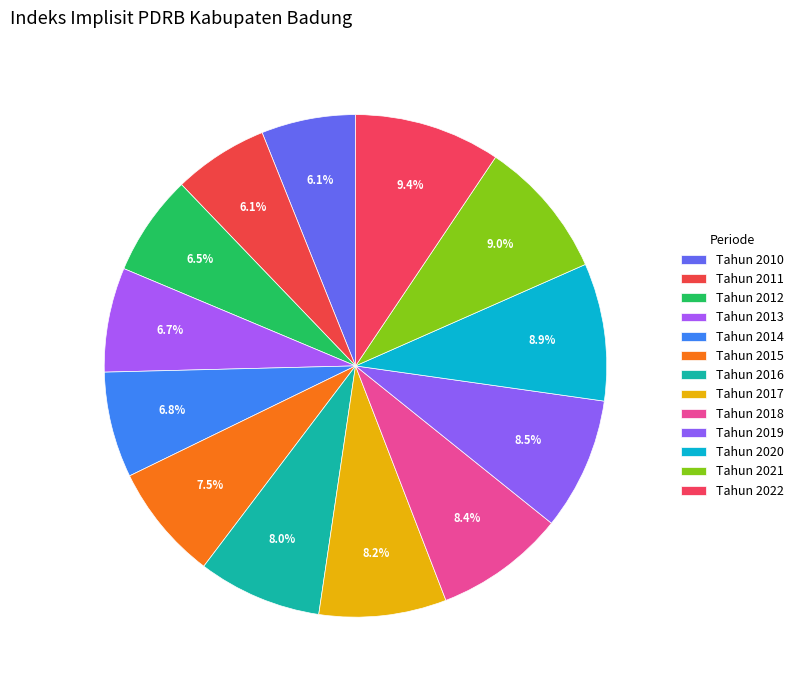

Is Tahun 2019 the majority of the pie?

No